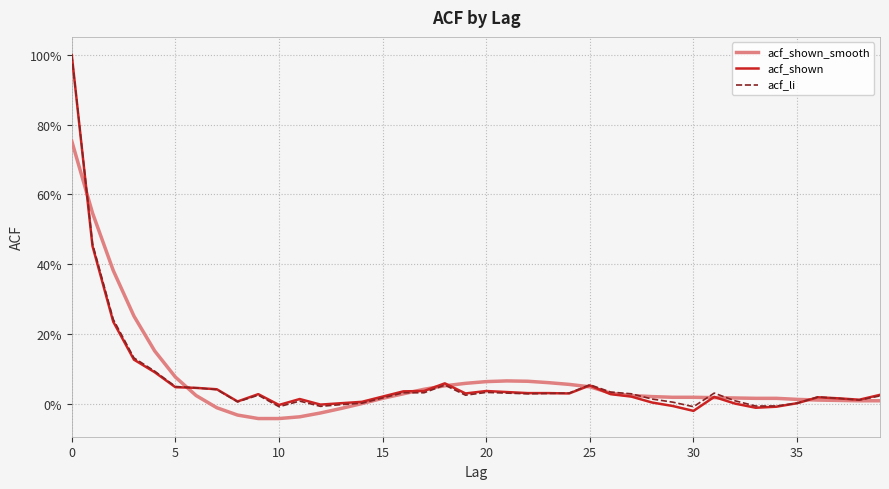

What are all the series names shown in the legend?

acf_shown_smooth, acf_shown, acf_li